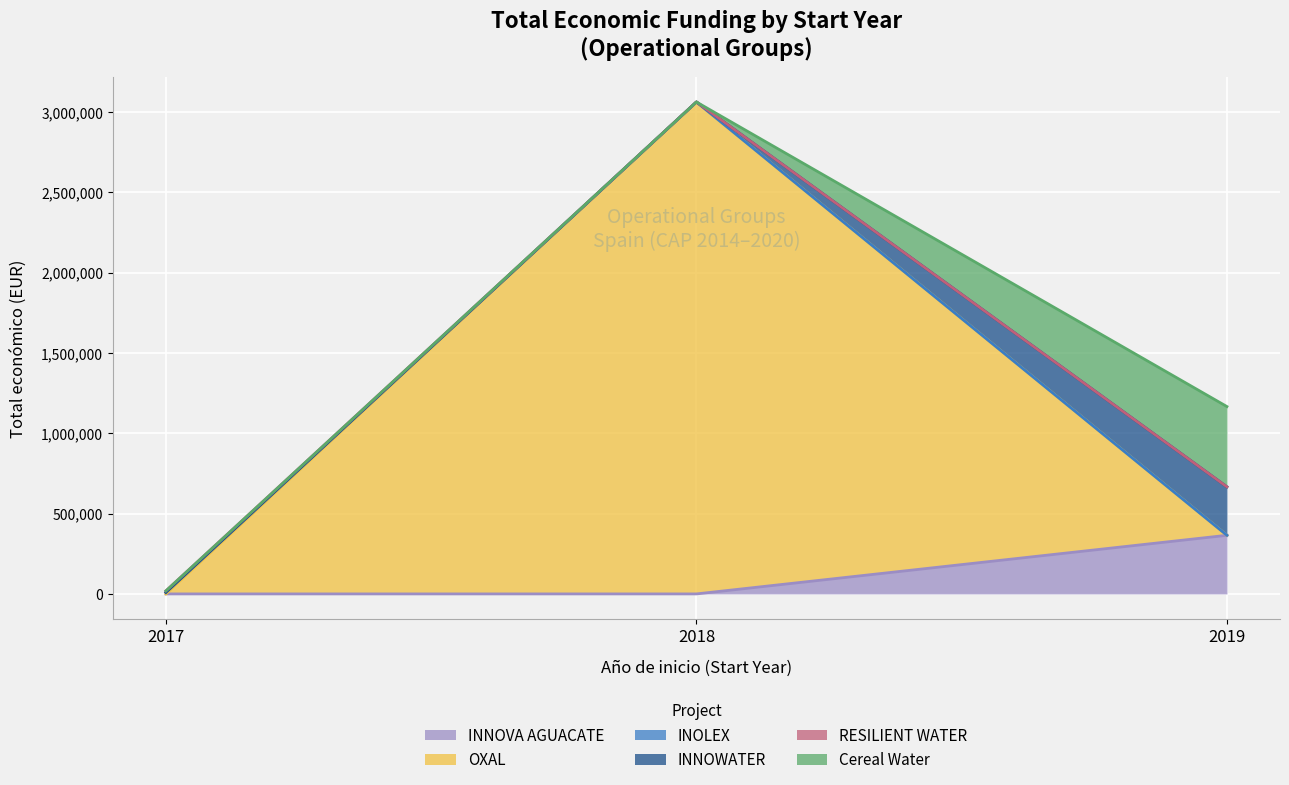

How many series are shown in this chart?

1